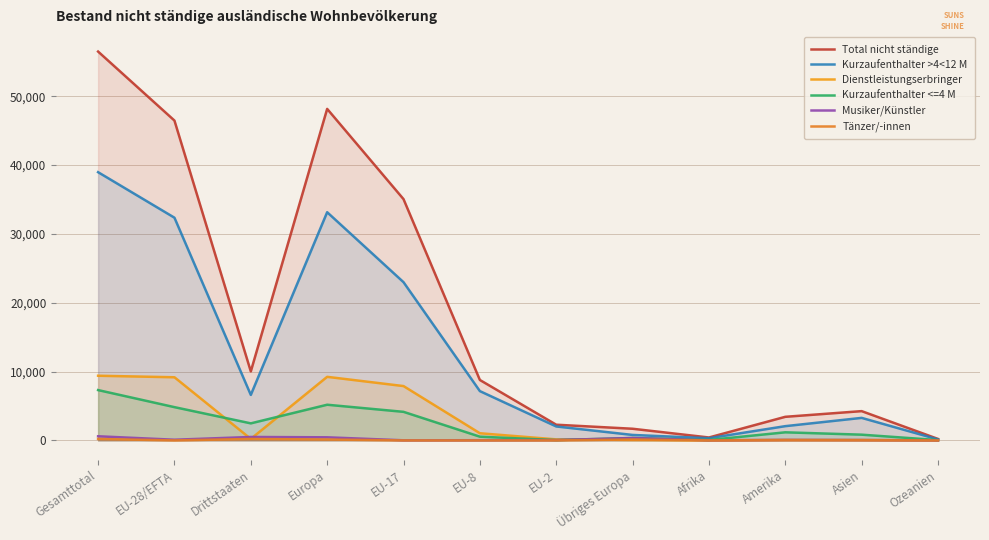

True or false: Kurzaufenthalter <=4 M has more than 0 points higher than both neighbors.

True